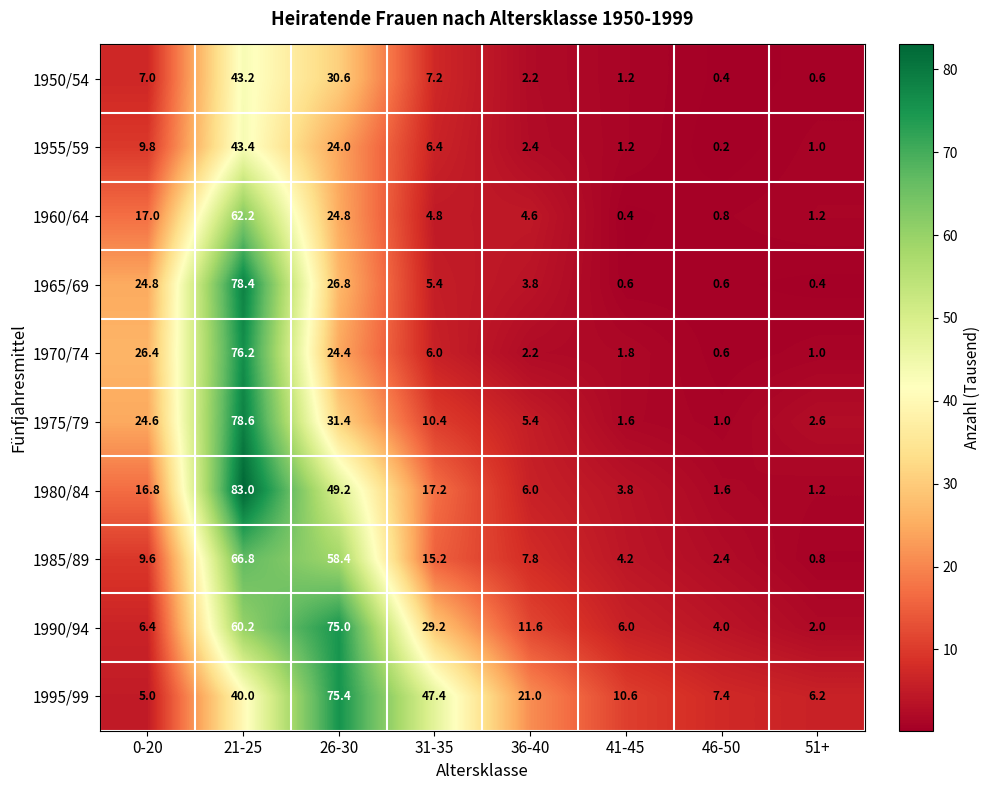

What value does the 1950/54 series have at 31-35?

7.2